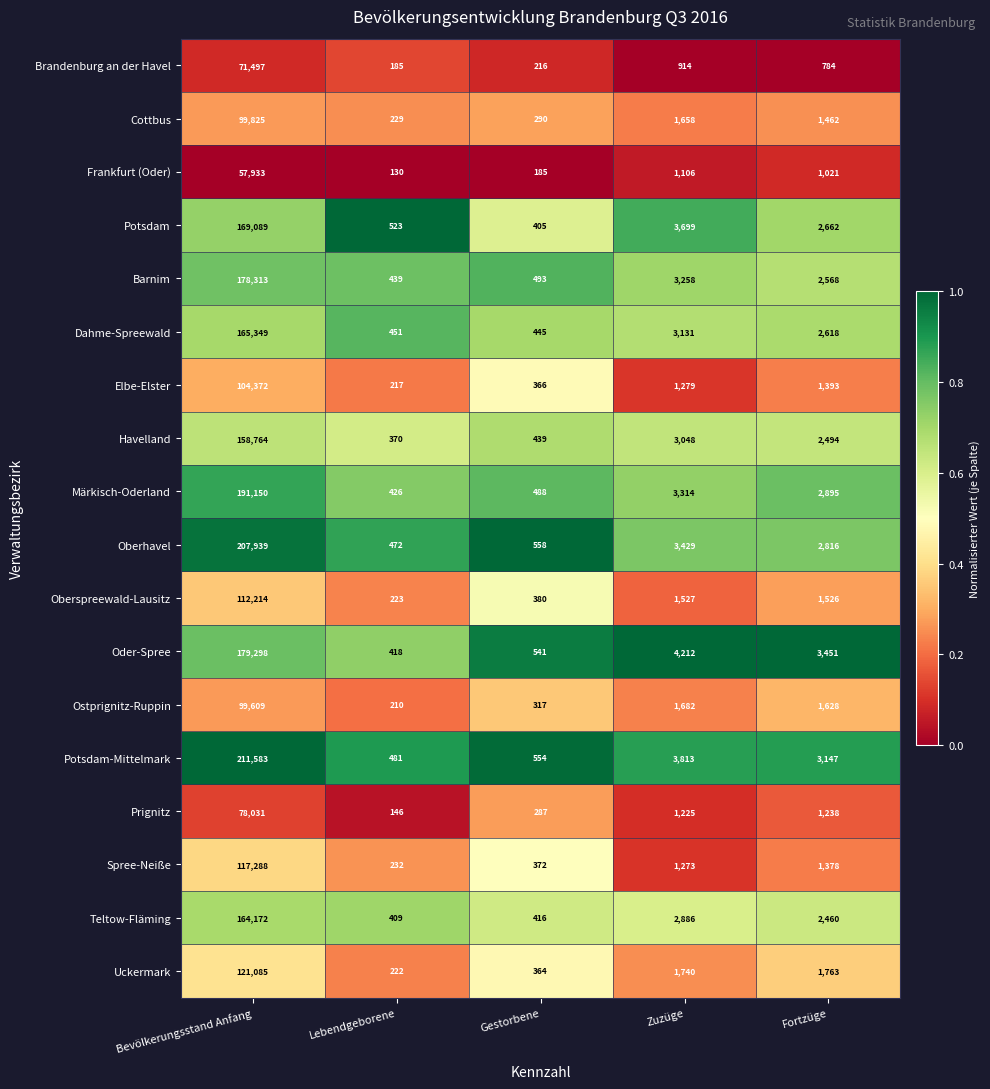

Where is Oder-Spree nearest to the value 89858?

Zuzüge